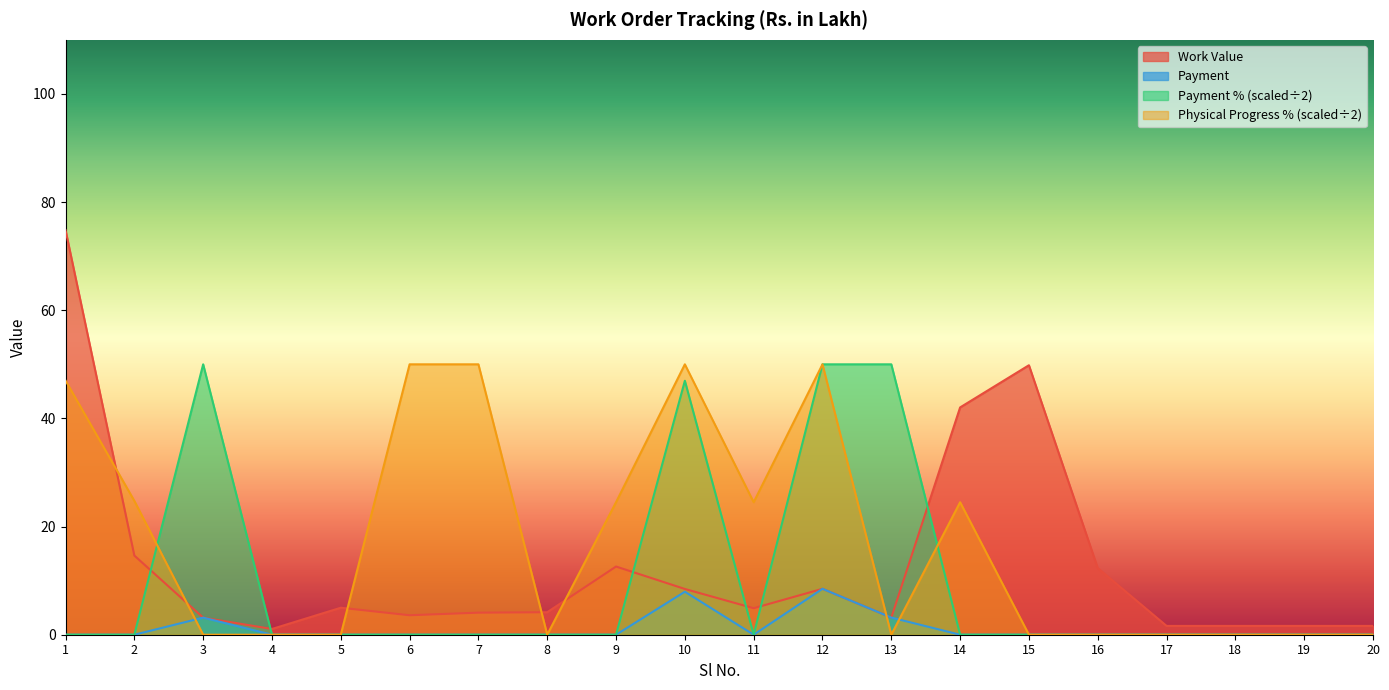

True or false: Physical Progress % and Work Value intersect in this chart.

True